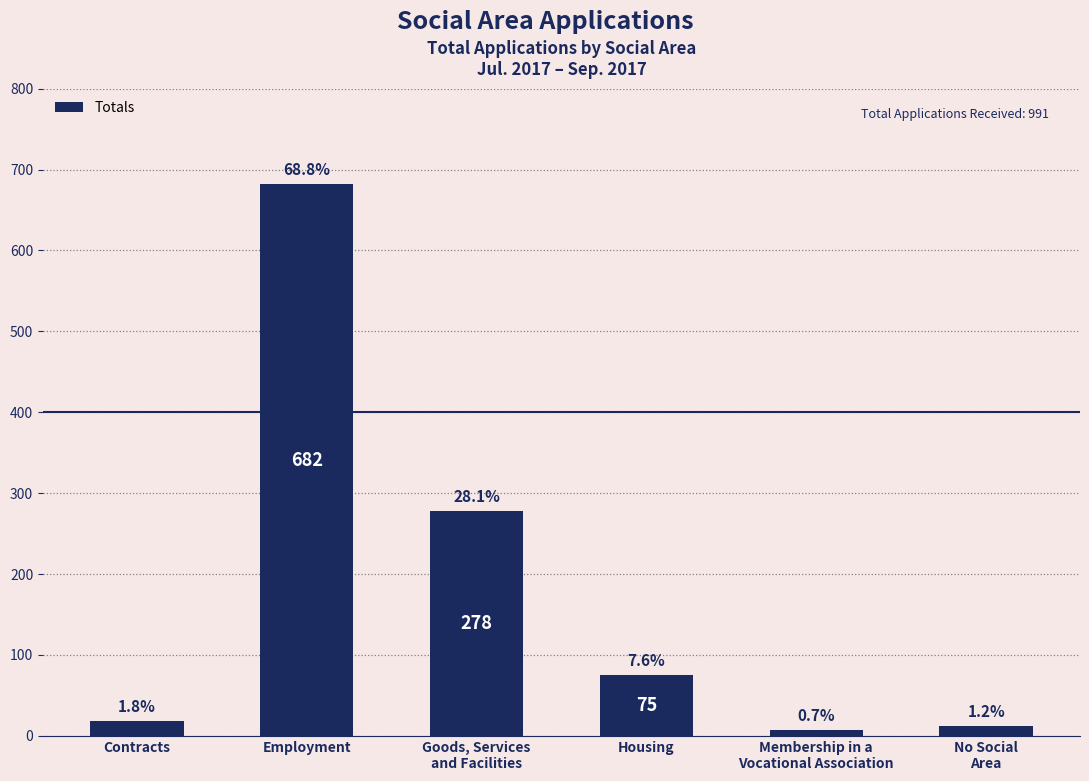

At which label is the value closest to 344?

Goods, Services
and Facilities